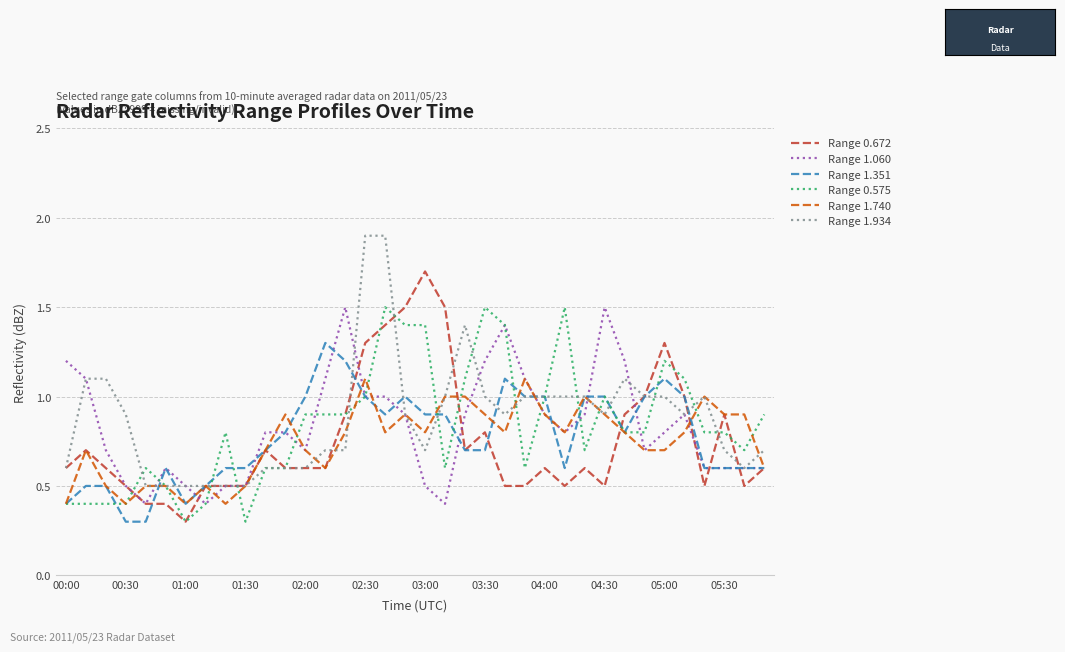

Reading left to right, extract all data points from this chart.

Range 0.672: 0.6	0.7	0.6	0.5	0.4	0.4	0.3	0.5	0.5	0.5	0.7	0.6	0.6	0.6	0.9	1.3	1.4	1.5	1.7	1.5	0.7	0.8	0.5	0.5	0.6	0.5	0.6	0.5	0.9	1.0	1.3	1.0	0.5	0.9	0.5	0.6
Range 1.060: 1.2	1.1	0.7	0.5	0.4	0.6	0.5	0.4	0.5	0.5	0.8	0.8	0.7	1.1	1.5	1.0	1.0	0.9	0.5	0.4	0.9	1.2	1.4	1.1	0.9	0.8	0.9	1.5	1.2	0.7	0.8	0.9	0.6	0.6	0.6	0.6
Range 1.351: 0.4	0.5	0.5	0.3	0.3	0.6	0.4	0.5	0.6	0.6	0.7	0.8	1.0	1.3	1.2	1.0	0.9	1.0	0.9	0.9	0.7	0.7	1.1	1.0	1.0	0.6	1.0	1.0	0.8	1.0	1.1	1.0	0.6	0.6	0.6	0.6
Range 0.575: 0.4	0.4	0.4	0.4	0.6	0.5	0.3	0.4	0.8	0.3	0.6	0.6	0.9	0.9	0.9	1.0	1.5	1.4	1.4	0.6	1.1	1.5	1.4	0.6	1.0	1.5	0.7	1.0	0.8	0.8	1.2	1.1	0.8	0.8	0.7	0.9
Range 1.740: 0.4	0.7	0.5	0.4	0.5	0.5	0.4	0.5	0.4	0.5	0.7	0.9	0.7	0.6	0.8	1.1	0.8	0.9	0.8	1.0	1.0	0.9	0.8	1.1	0.9	0.8	1.0	0.9	0.8	0.7	0.7	0.8	1.0	0.9	0.9	0.6
Range 1.934: 0.6	1.1	1.1	0.9	0.5	0.5	0.5	0.5	0.5	0.5	0.6	0.6	0.6	0.7	0.7	1.9	1.9	0.9	0.7	1.0	1.4	1.0	0.9	1.0	1.0	1.0	1.0	0.9	1.1	1.0	1.0	0.9	1.0	0.7	0.6	0.7